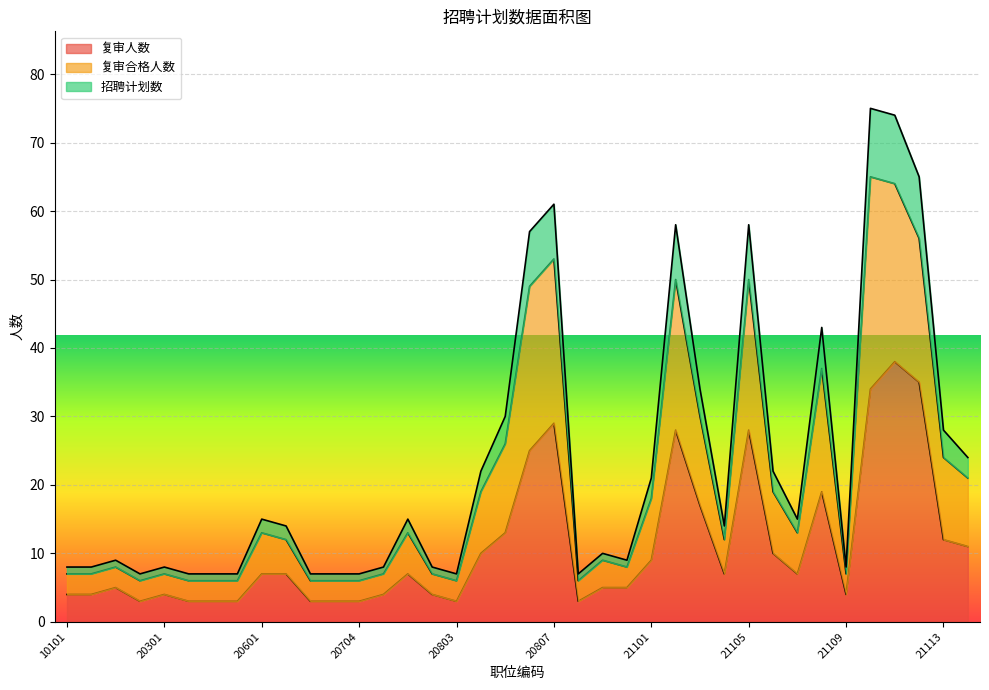

What is the maximum value for 复审人数?

38